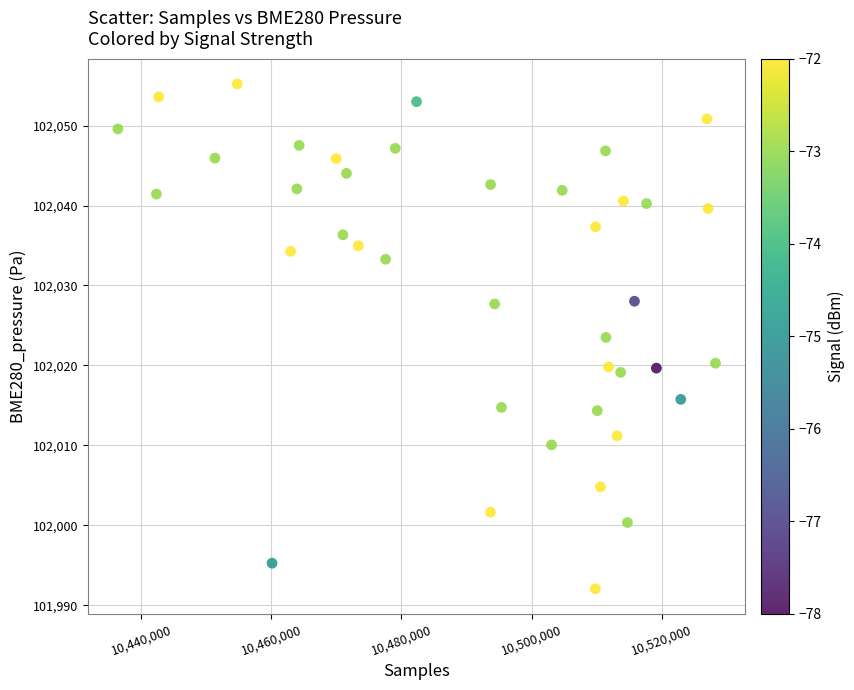

What is the range of Y values (max minus min)?

63.2